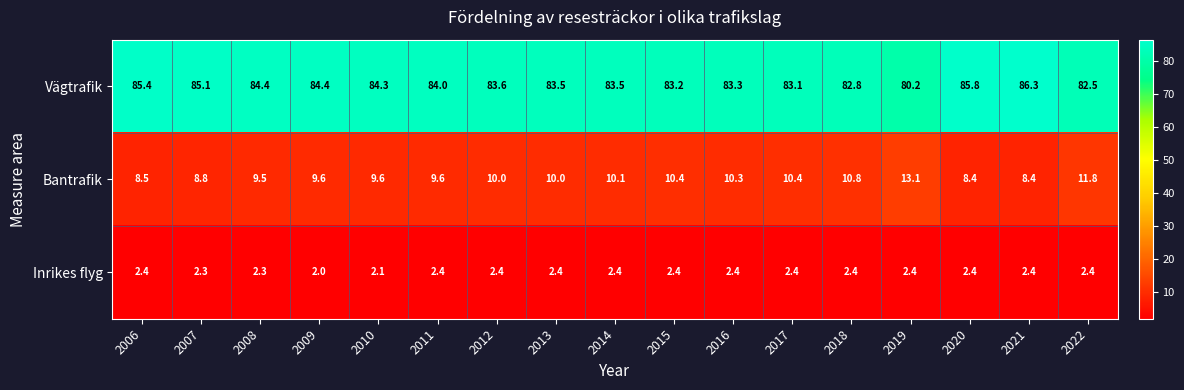

What is the difference between the maximum and second lowest values in the Bantrafik series?

4.7